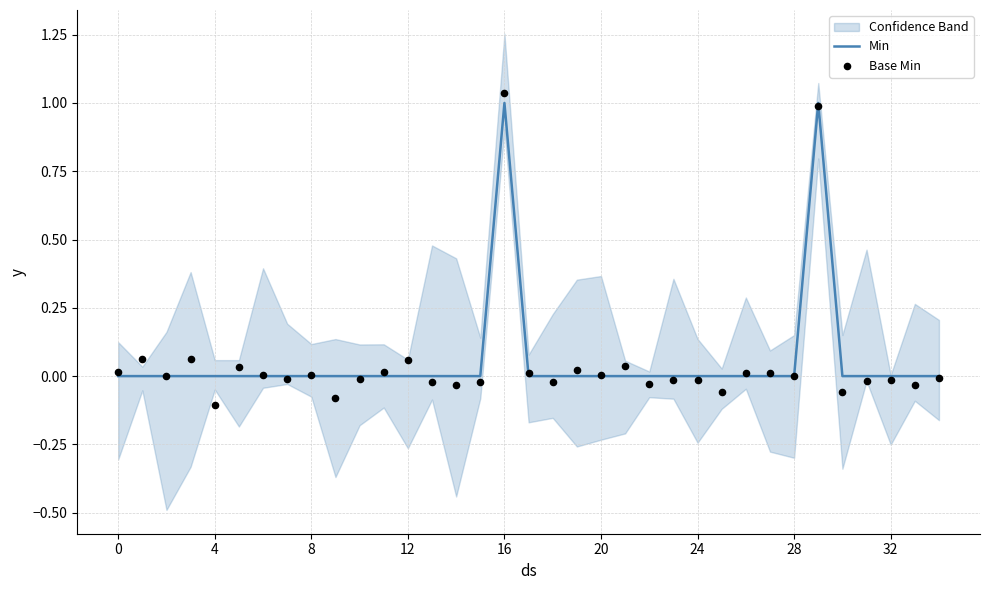

At how many categories does at least one series exceed 0?

17